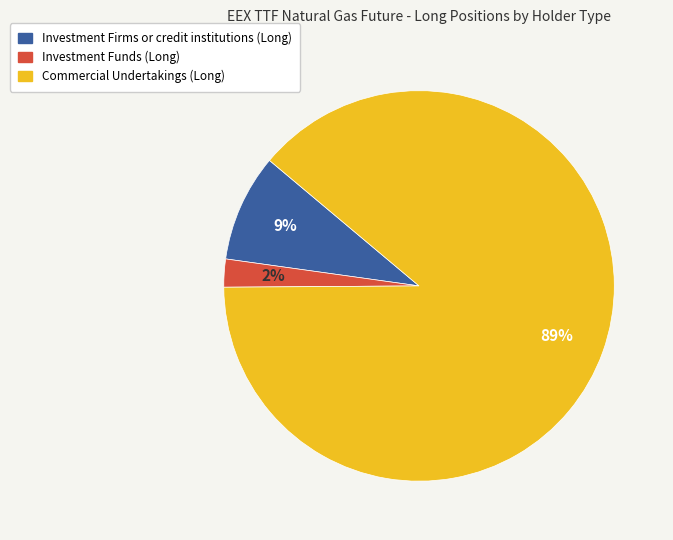

Which slice represents more than half of the pie?

Commercial Undertakings (Long)